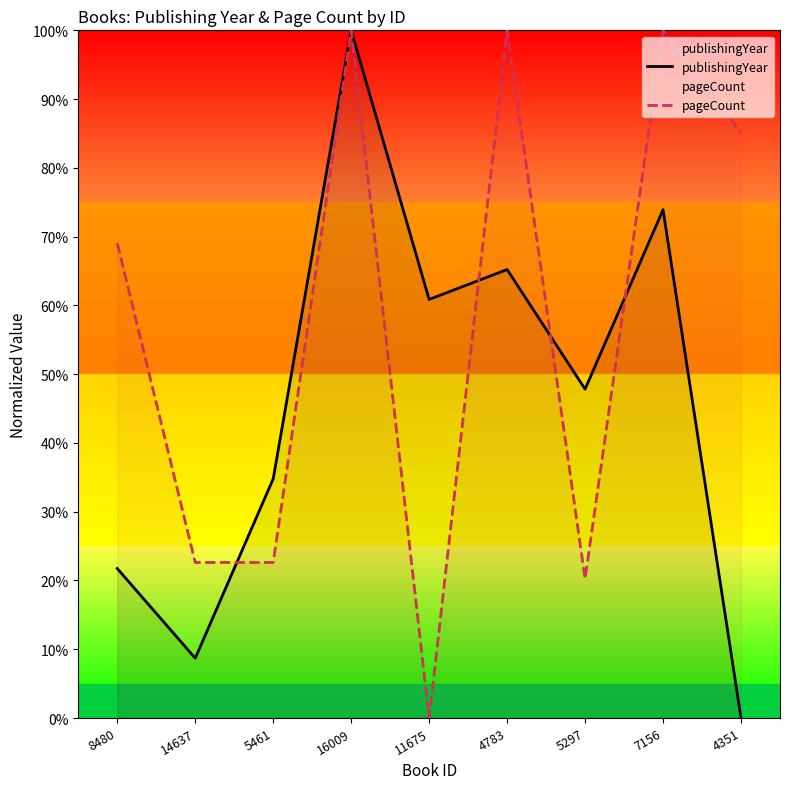

What is the average value of the publishingYear series?

45.9